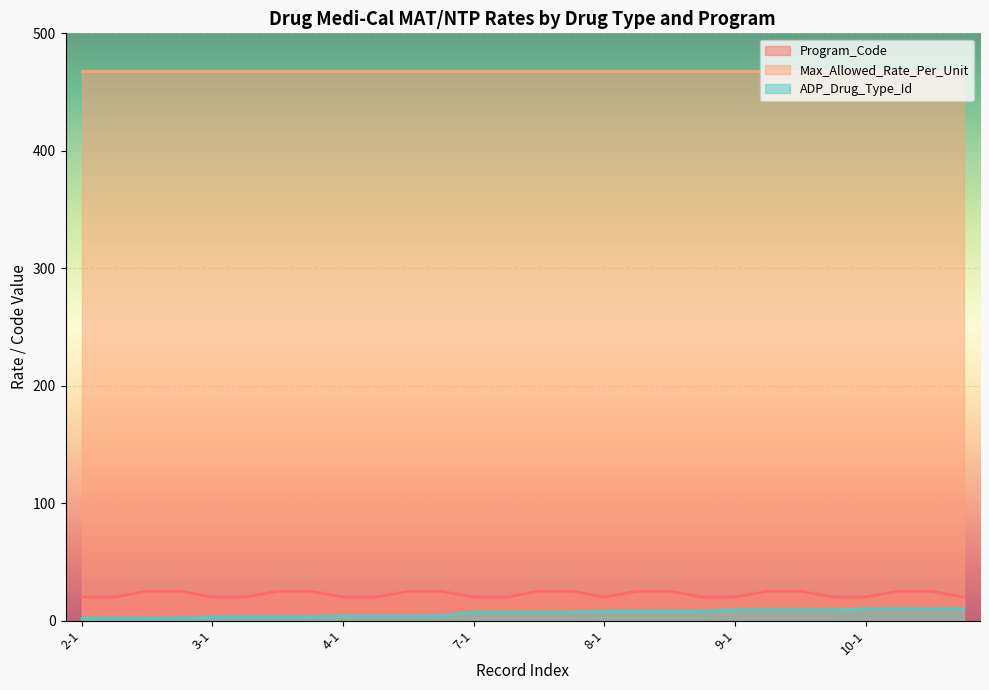

What is the sum of all ADP_Drug_Type_Id values?

172.0